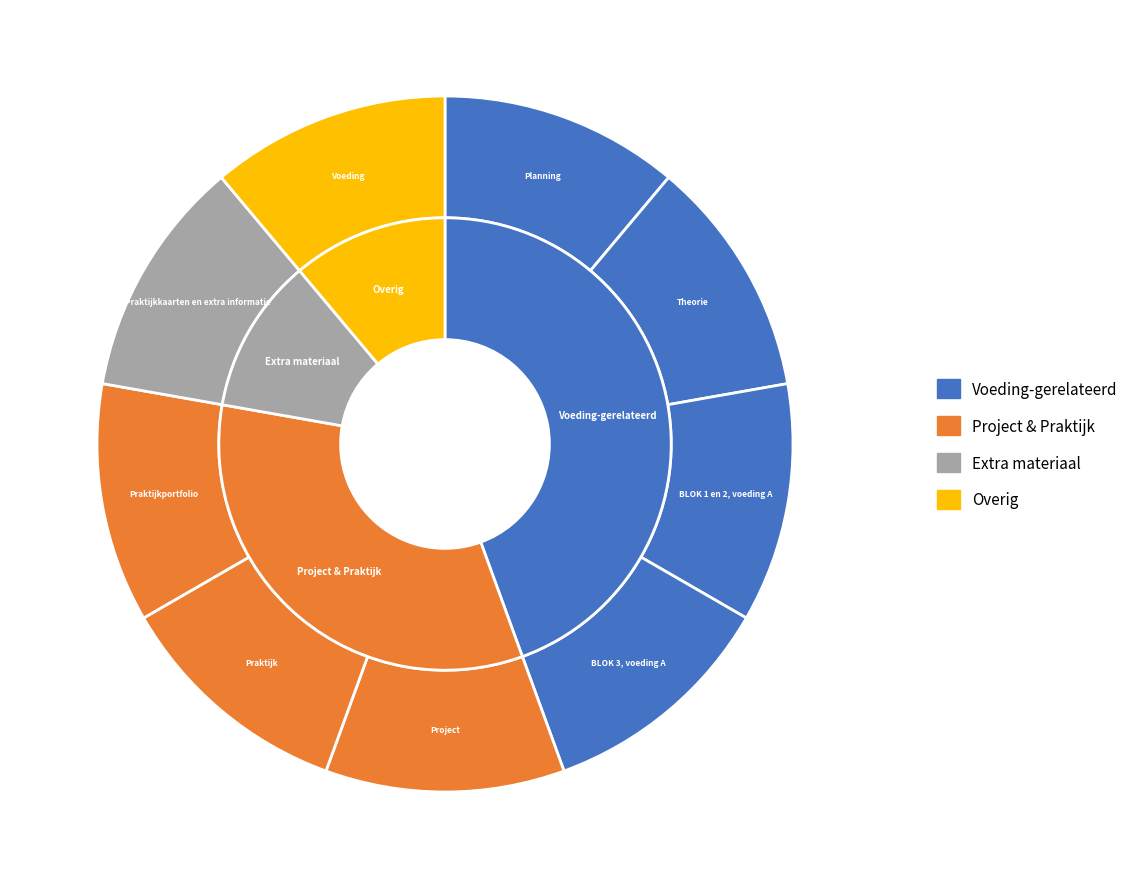

What is the largest slice in the pie chart?

Voeding